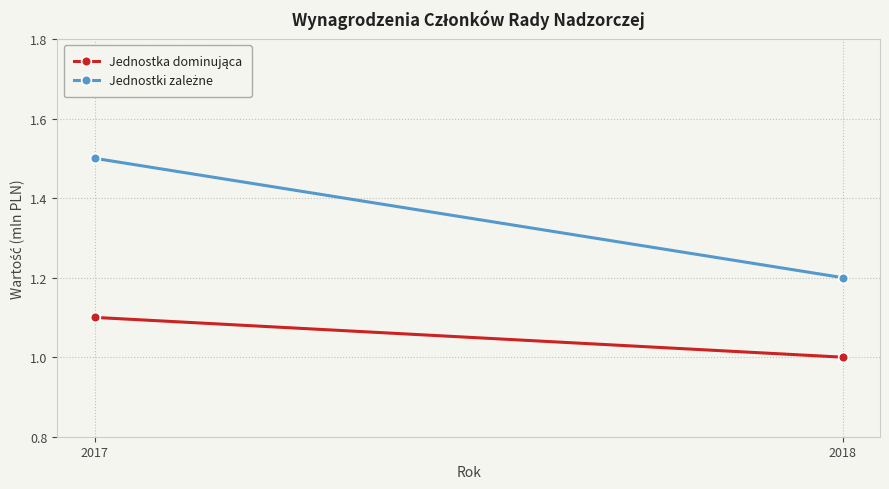

What is the highest value of the Jednostki zależne series?

1.5